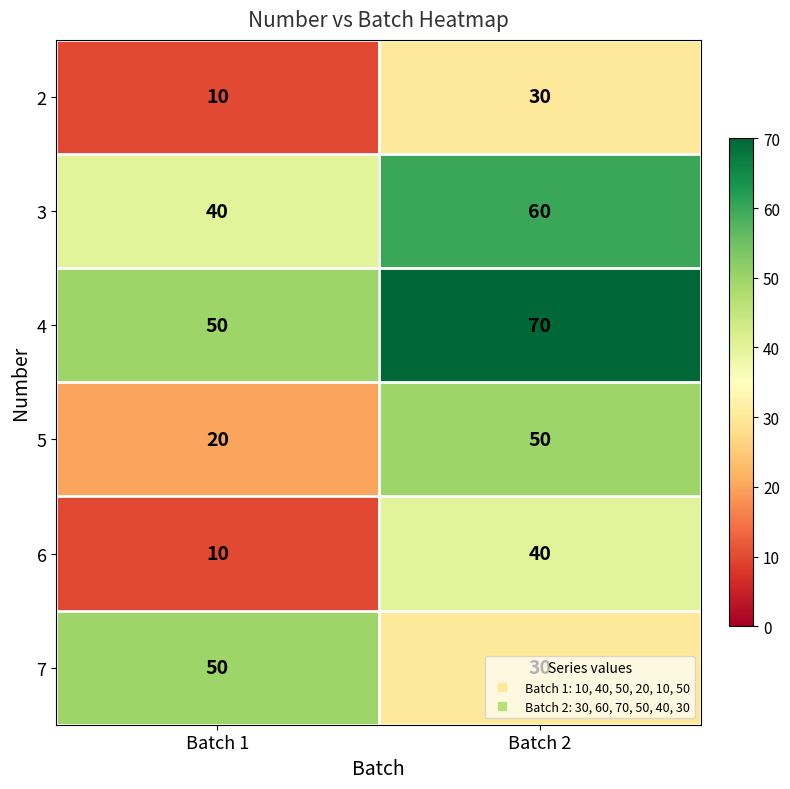

What is the minimum value for 6?

10